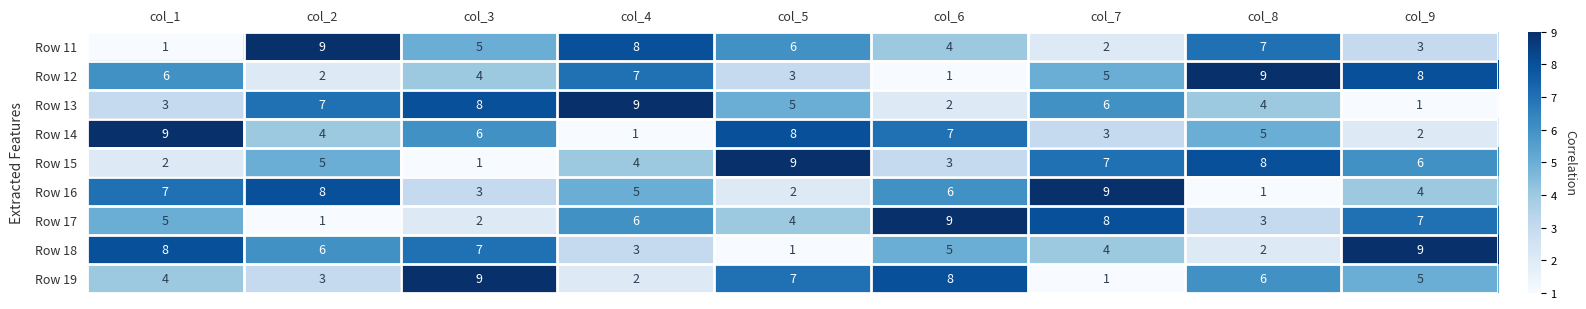

What is the sum of all Row 15 values?

45